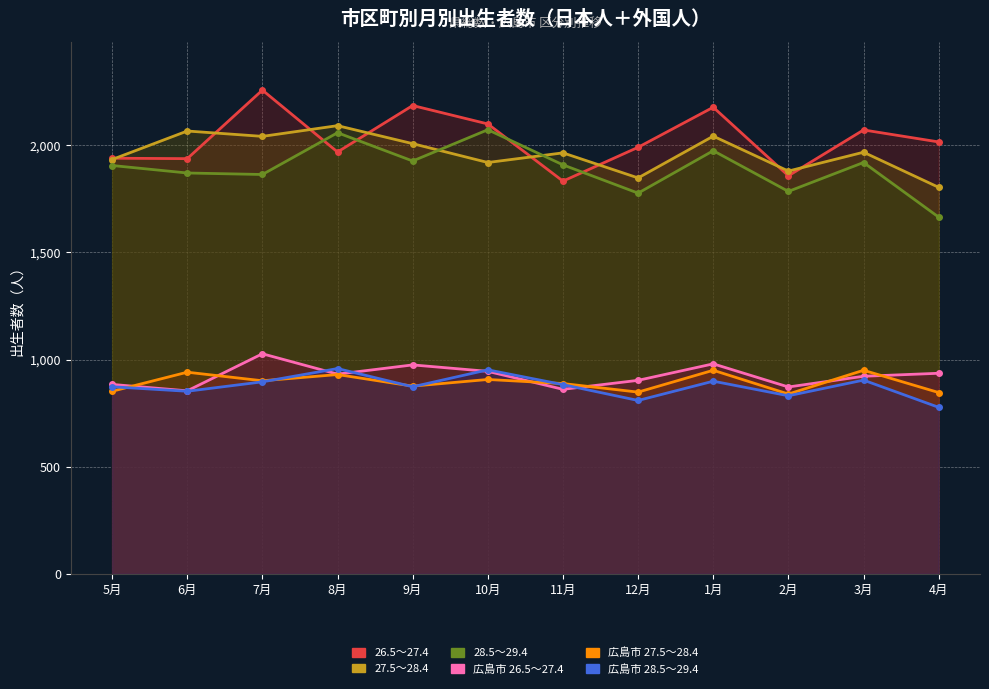

How many distinct data groups are displayed?

6